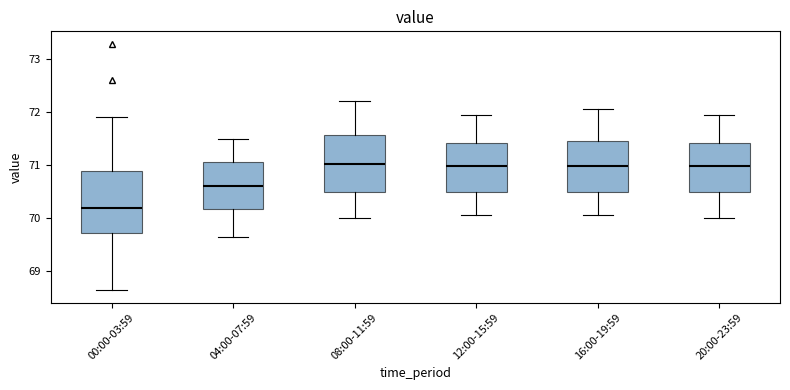

Where does the upper whisker of the box for 16:00-19:59 end on the y-axis? The values are not printed on the chart, so give them approximately, as read against the axis.

72.1